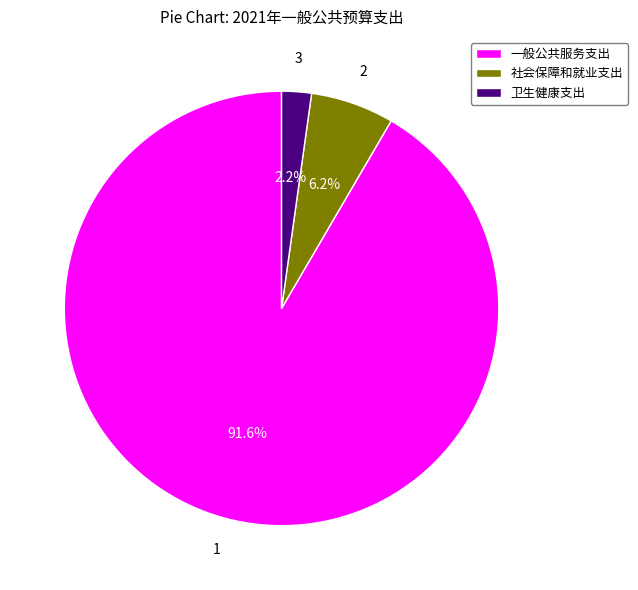

To the nearest percent, what is the average slice percentage?

33%